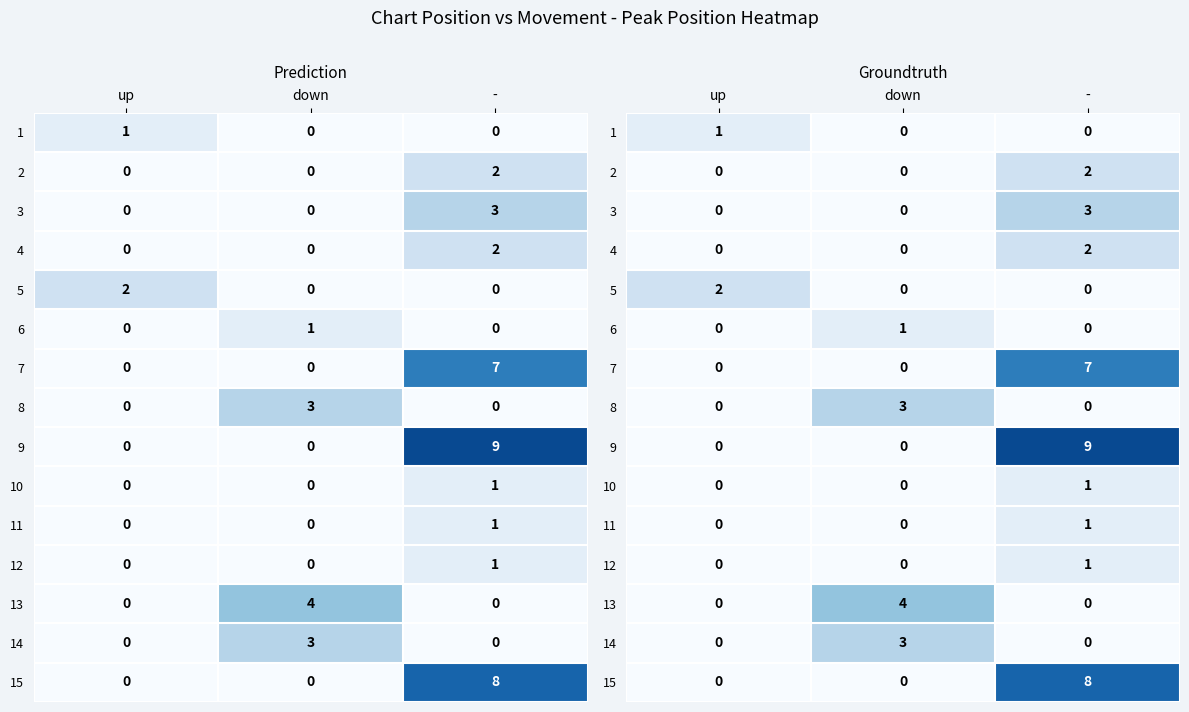

What is the sum of all 11 values?

1